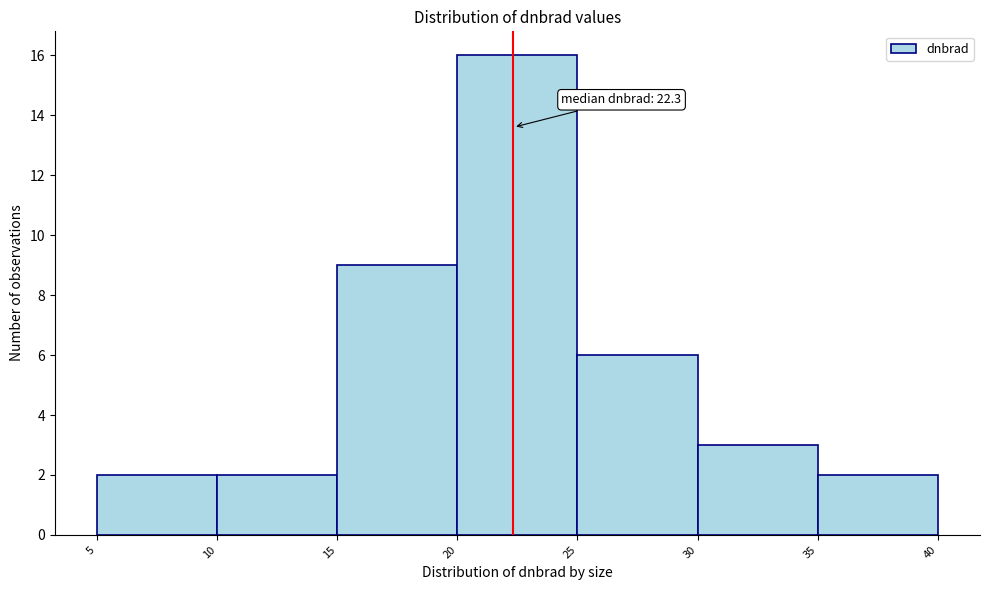

Over which range of the x-axis is the bar tallest?

20 to 25